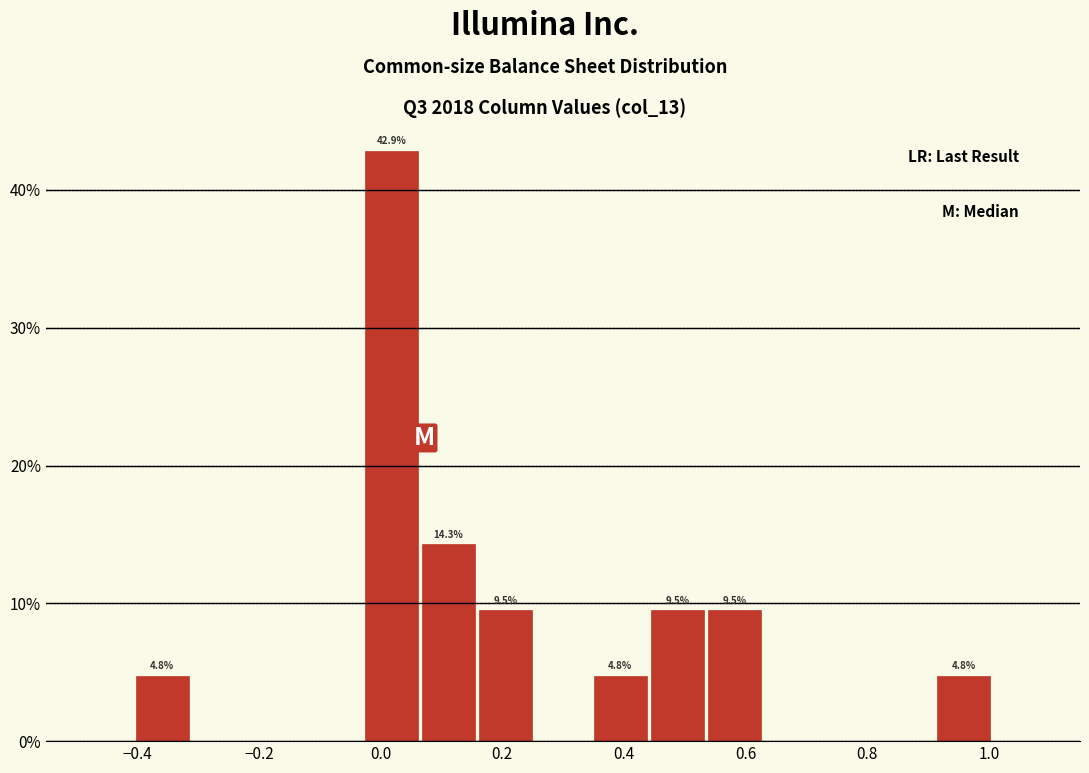

Over which range of the x-axis is the bar tallest?

-0.02 to 0.06